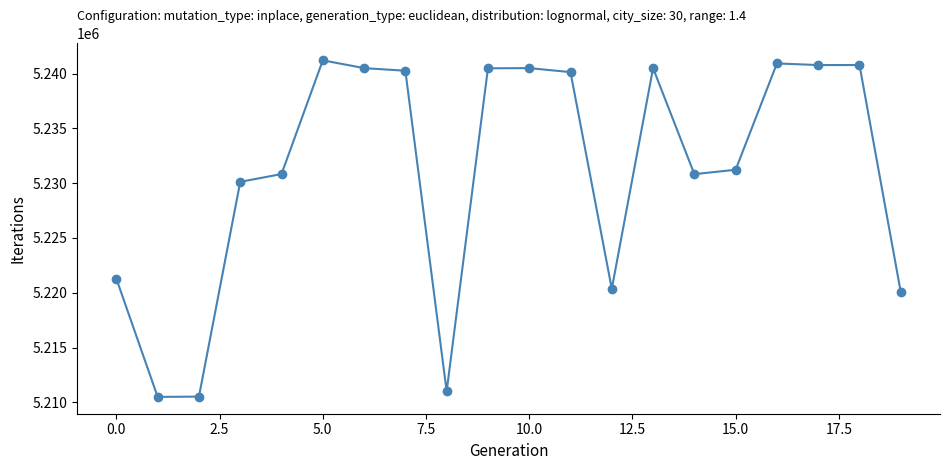

What is the difference between the maximum and second lowest values?

30683